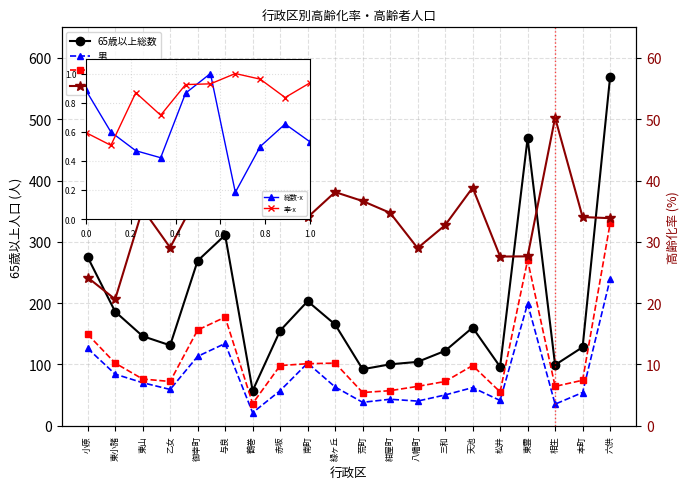

What is the value of the 男 point at the 10th from the left?

63.0